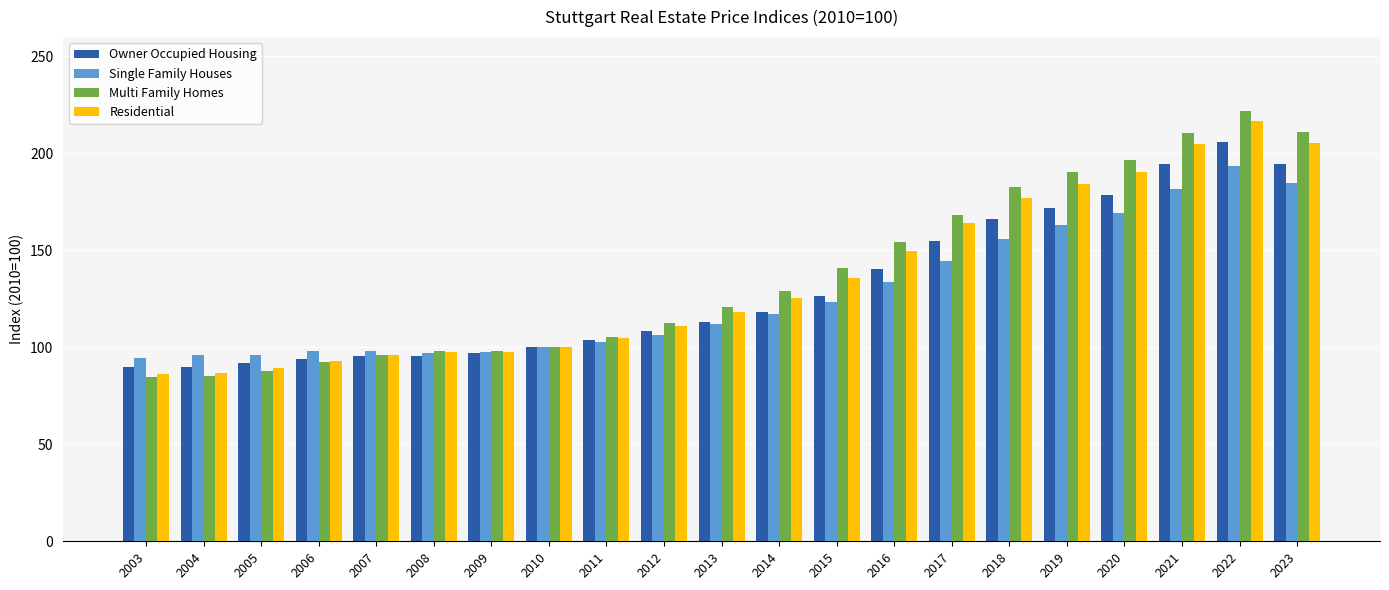

What is the sum of the Single Family Houses values at 2004 and 2010?

195.9